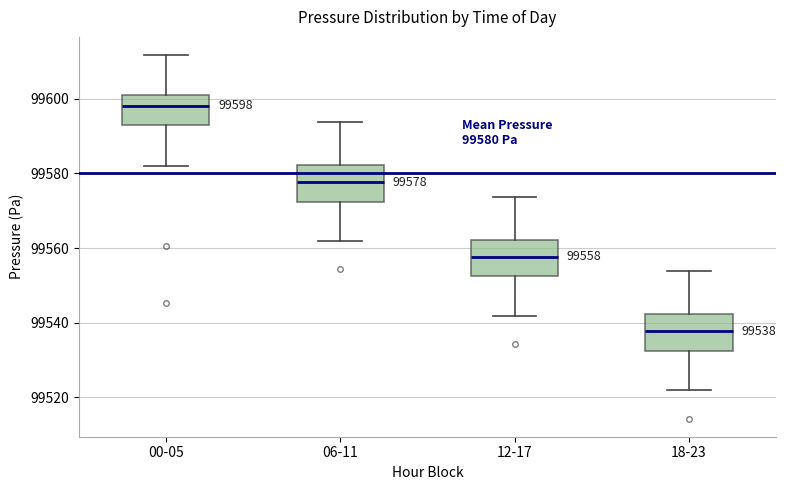

Which box has the lowest median line?

18-23